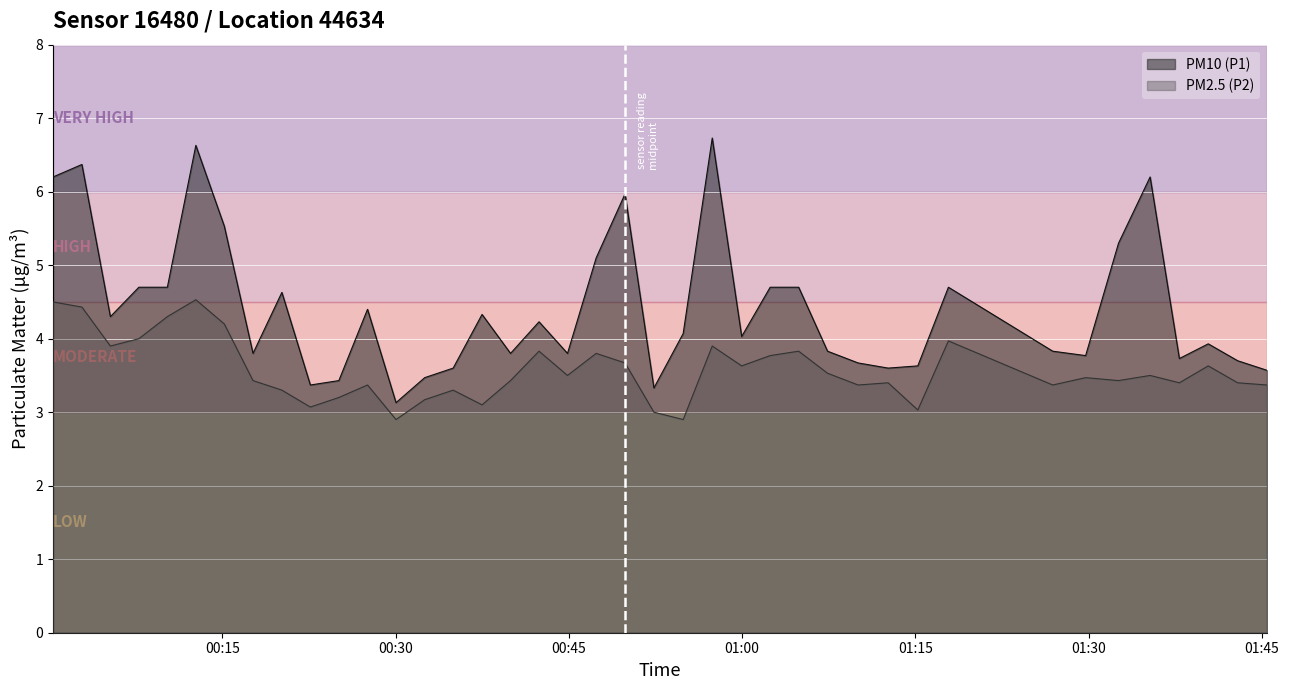

Rank the series by their maximum value, from highest to lowest.

PM10 (P1), PM2.5 (P2)